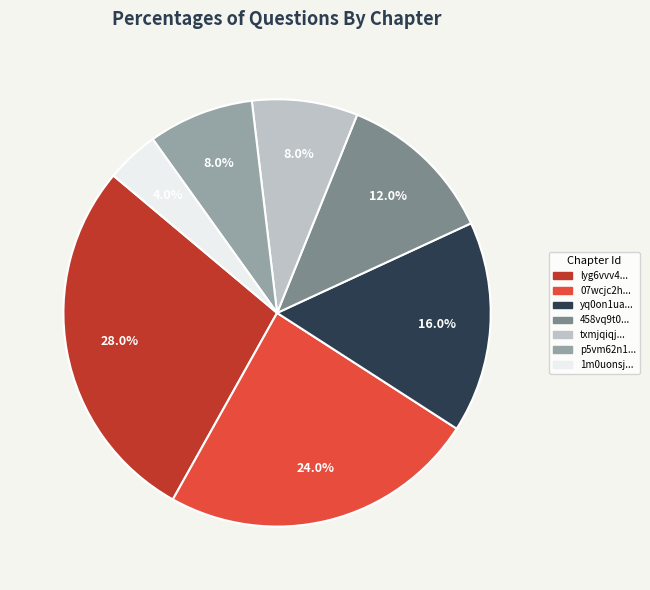

Which category has the biggest portion of the pie?

lyg6vvv4...